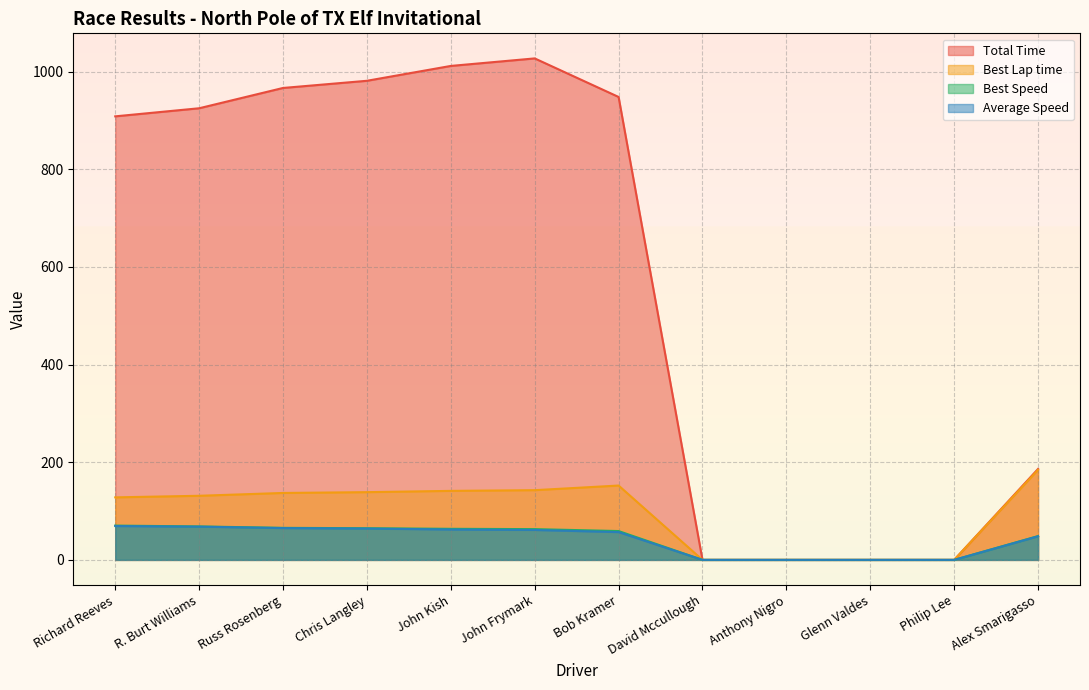

At how many categories does at least one series exceed 740?

7